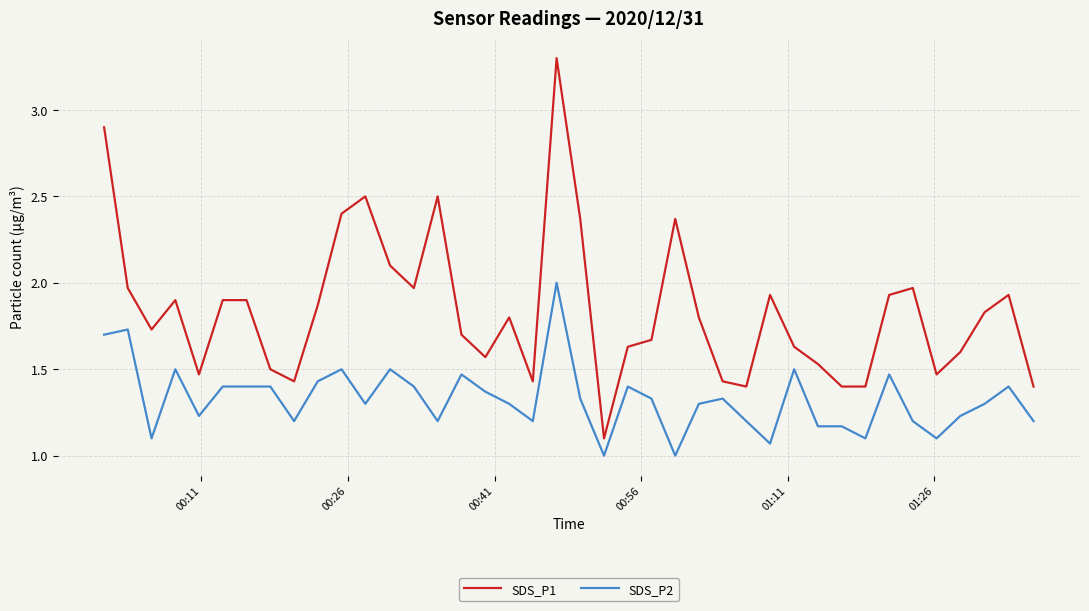

What is the minimum value shown in the chart?

1.0